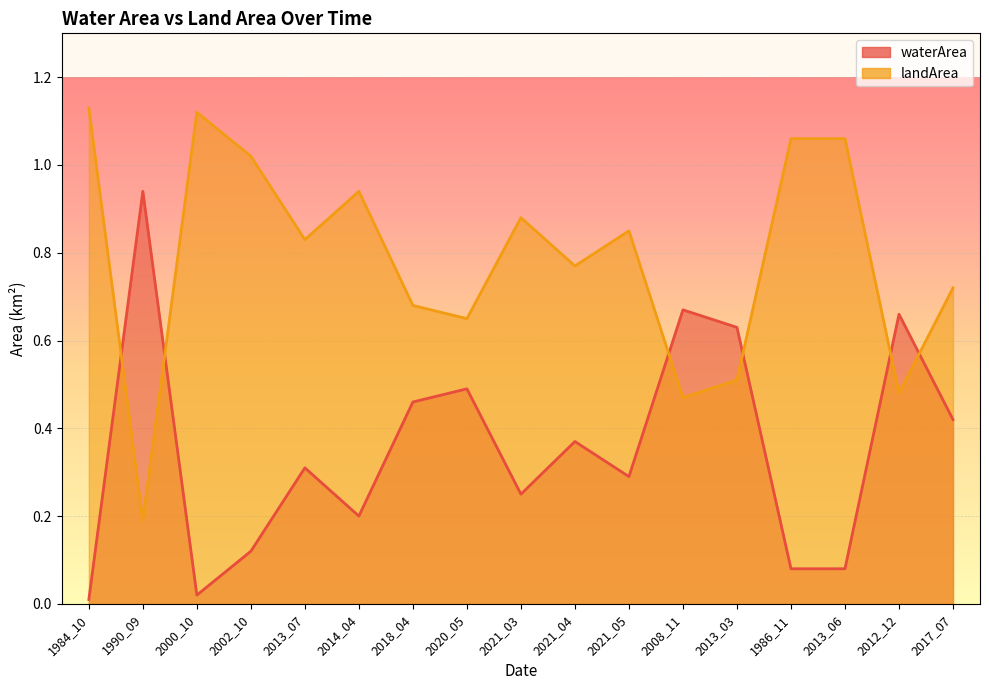

Reading right to left, extract all data points from this chart.

waterArea: 2017_07=0.4	2012_12=0.7	2013_06=0.1	1986_11=0.1	2013_03=0.6	2008_11=0.7	2021_05=0.3	2021_04=0.4	2021_03=0.2	2020_05=0.5	2018_04=0.5	2014_04=0.2	2013_07=0.3	2002_10=0.1	2000_10=0.0	1990_09=0.9	1984_10=0.0
landArea: 2017_07=0.7	2012_12=0.5	2013_06=1.1	1986_11=1.1	2013_03=0.5	2008_11=0.5	2021_05=0.8	2021_04=0.8	2021_03=0.9	2020_05=0.7	2018_04=0.7	2014_04=0.9	2013_07=0.8	2002_10=1.0	2000_10=1.1	1990_09=0.2	1984_10=1.1